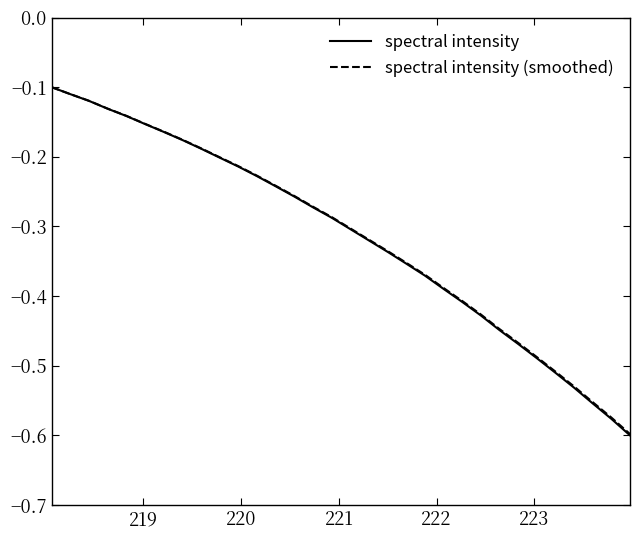

Which series has the largest range (max minus min)?

spectral intensity